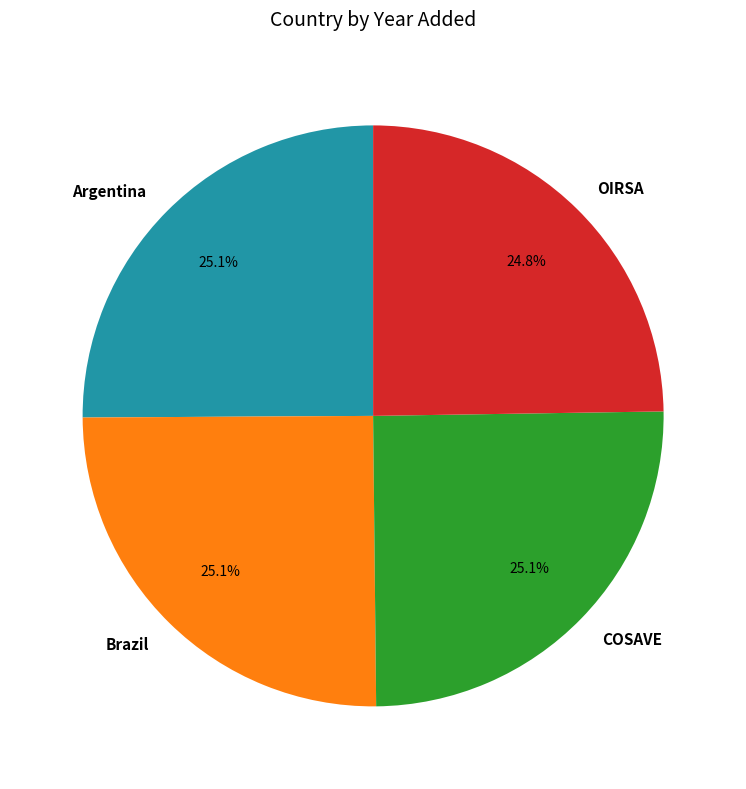

To the nearest percent, what portion does Argentina represent?

25%